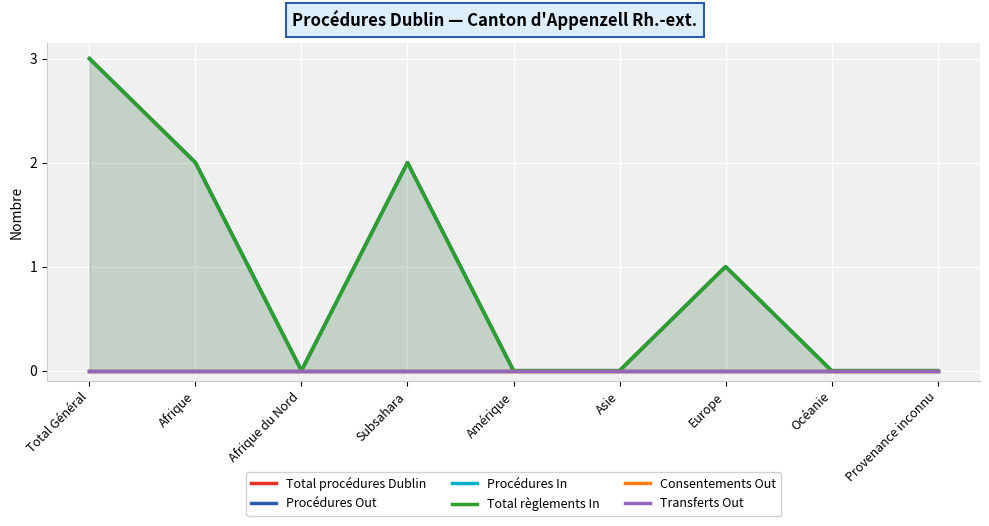

True or false: Consentements Out and Procédures Out cross at least once.

False